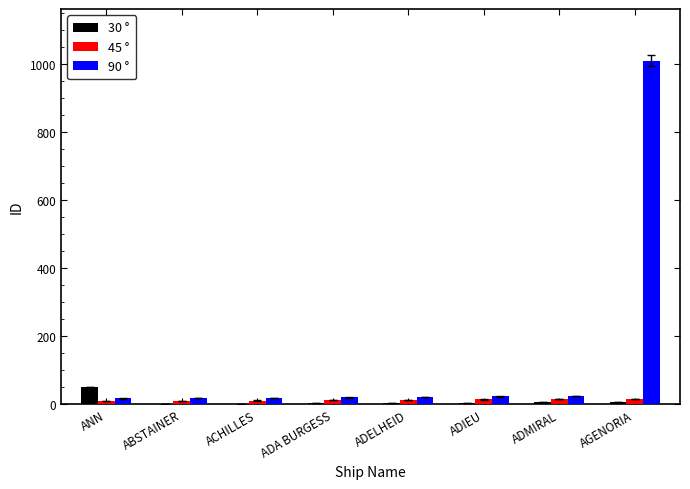

The value of 90 ° at ADELHEID is 22. True or false?

True